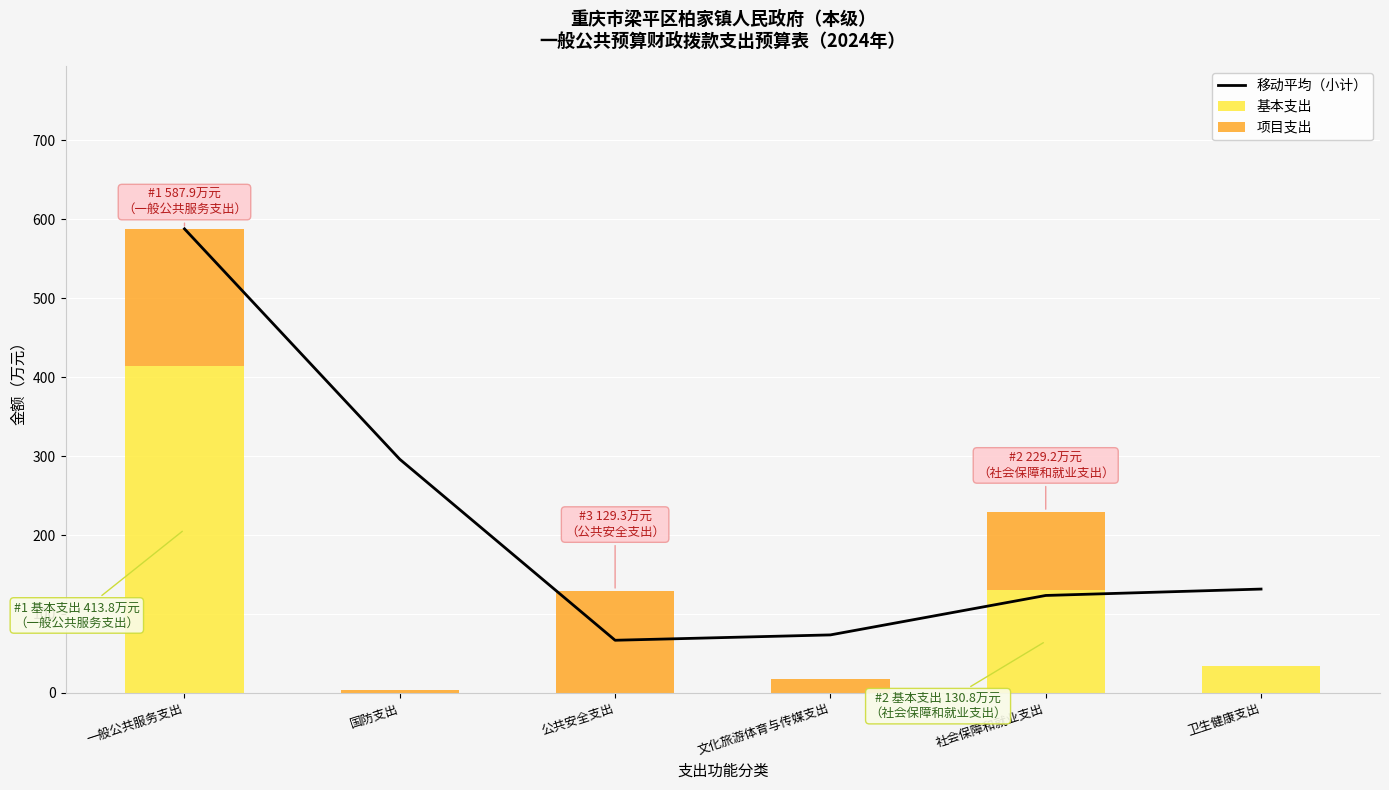

How many groups of bars are there?

6